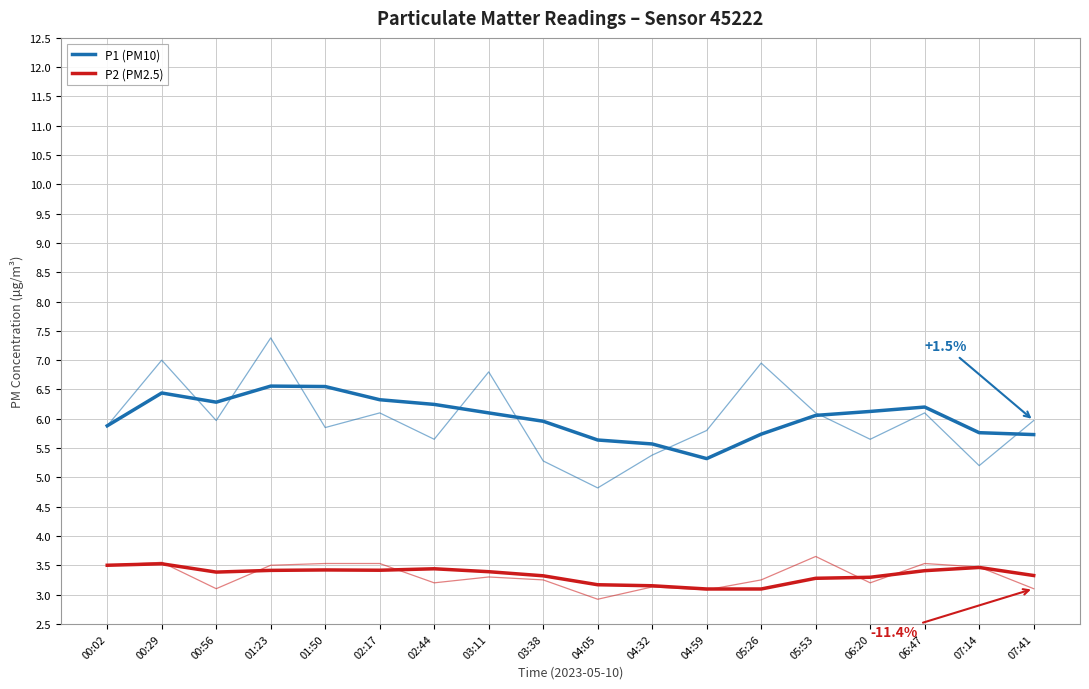

Reading left to right, extract all data points from this chart.

P1 (PM10): 00:02=5.9	00:29=6.4	00:56=6.3	01:23=6.6	01:50=6.5	02:17=6.3	02:44=6.2	03:11=6.1	03:38=6.0	04:05=5.6	04:32=5.6	04:59=5.3	05:26=5.7	05:53=6.1	06:20=6.1	06:47=6.2	07:14=5.8	07:41=5.7
P2 (PM2.5): 00:02=3.5	00:29=3.5	00:56=3.4	01:23=3.4	01:50=3.4	02:17=3.4	02:44=3.4	03:11=3.4	03:38=3.3	04:05=3.2	04:32=3.1	04:59=3.1	05:26=3.1	05:53=3.3	06:20=3.3	06:47=3.4	07:14=3.5	07:41=3.3